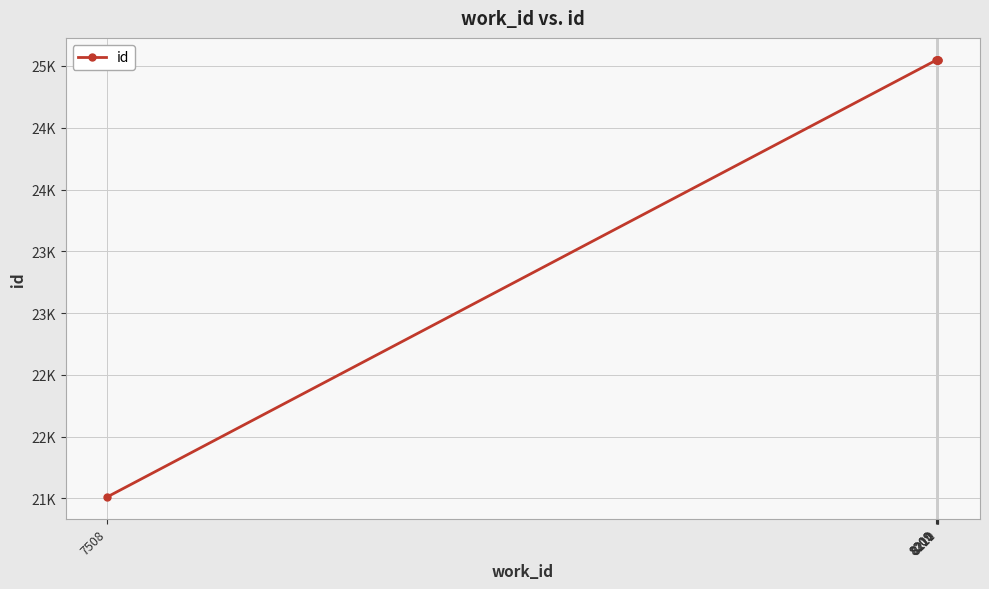

List the labels in order of value, largest first.

8211, 8210, 8210, 8209, 8209, 7508